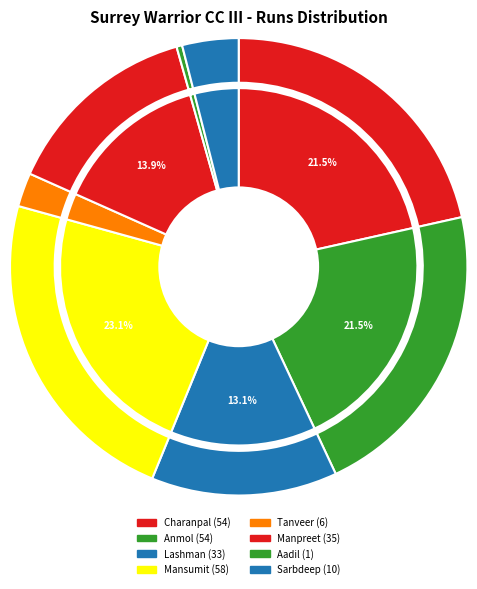

To the nearest percent, what is the difference between the largest and smallest slice percentages?

23%